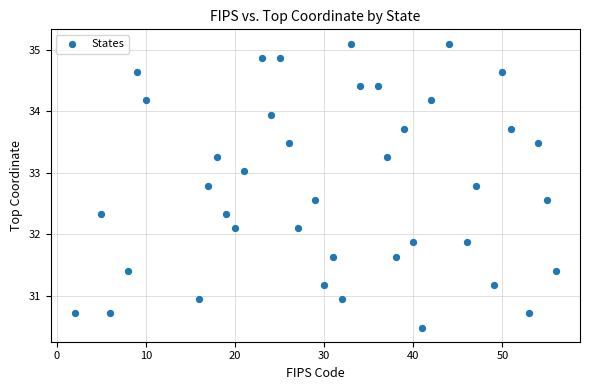

What is the range of Y values (max minus min)?

4.6